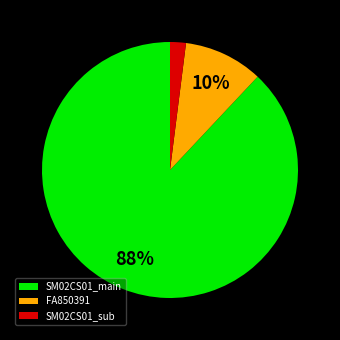

Which slice is the smallest?

SM02CS01_sub